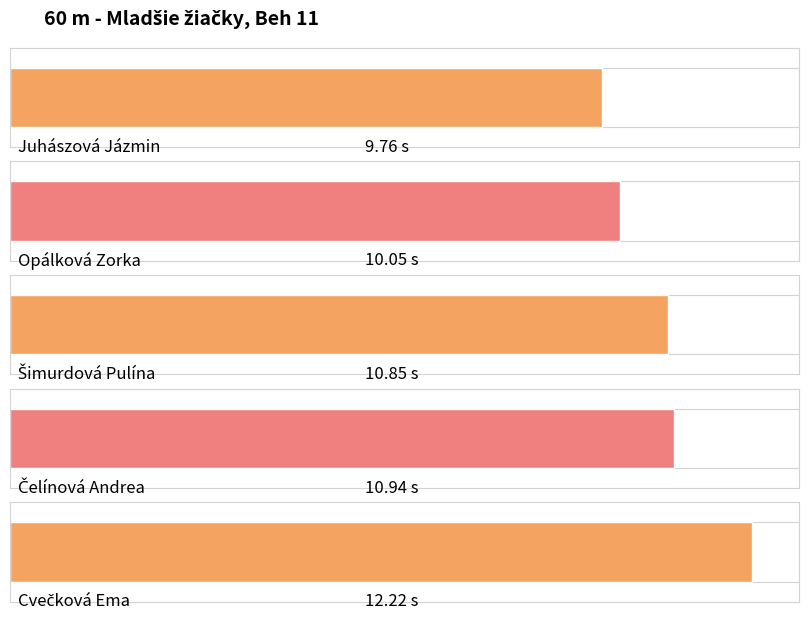

List the labels in order of value, smallest first.

Juhászová Jázmin, Opálková Zorka, Šimurdová Pulína, Čelínová Andrea, Cvečková Ema